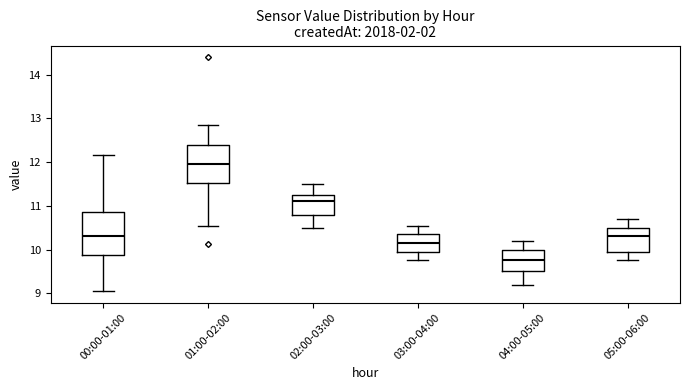

Which box has the highest median line?

01:00-02:00